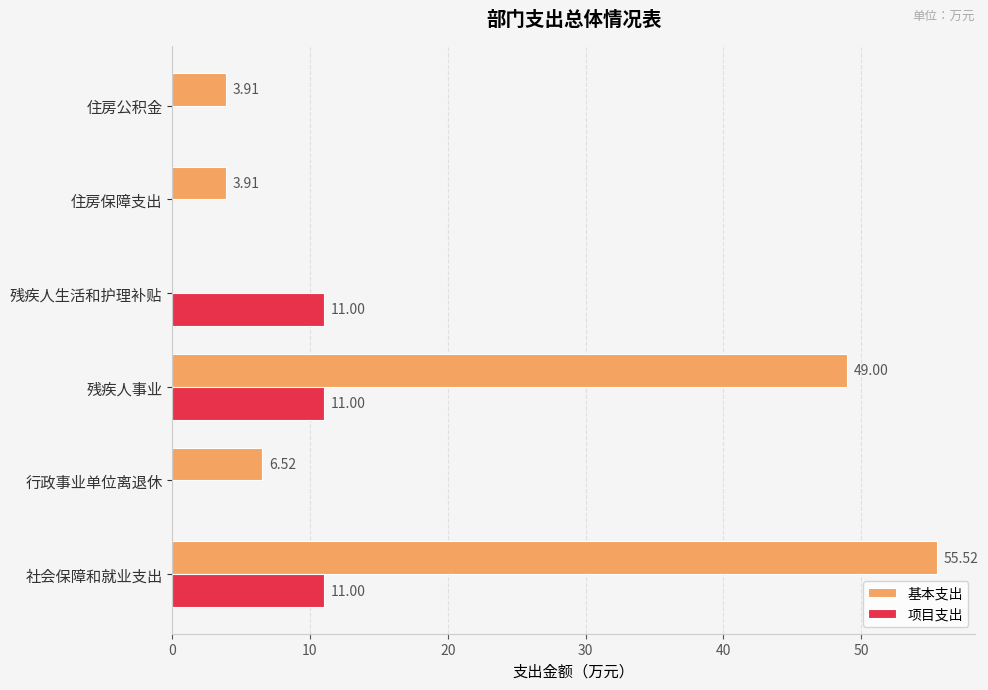

What is the average value of the 项目支出 series?

5.5